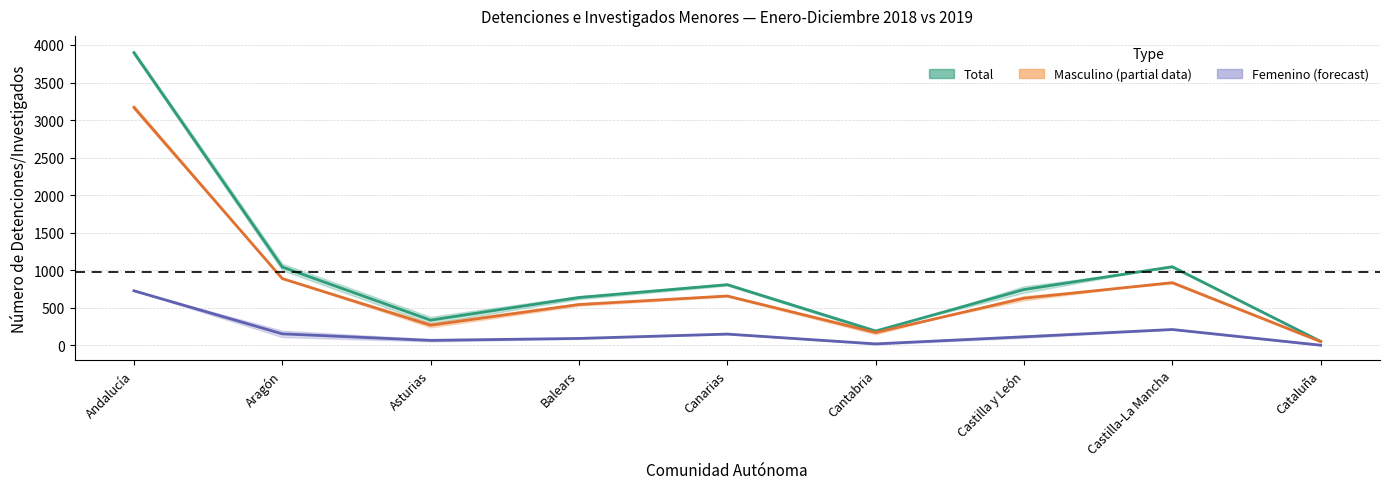

Rank the series at Asturias from highest to lowest value.

Total 2018–2019, Masculino 2018–2019, Femenino 2018–2019